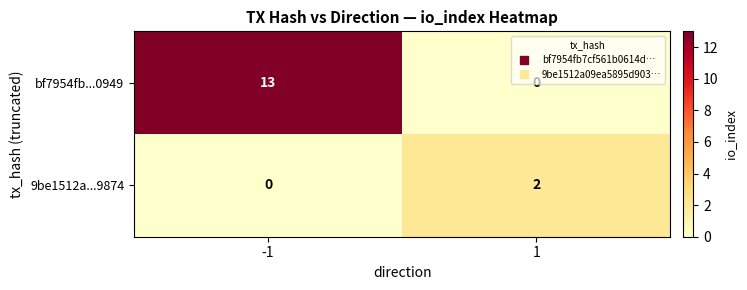

Count the number of categories in the chart.

2